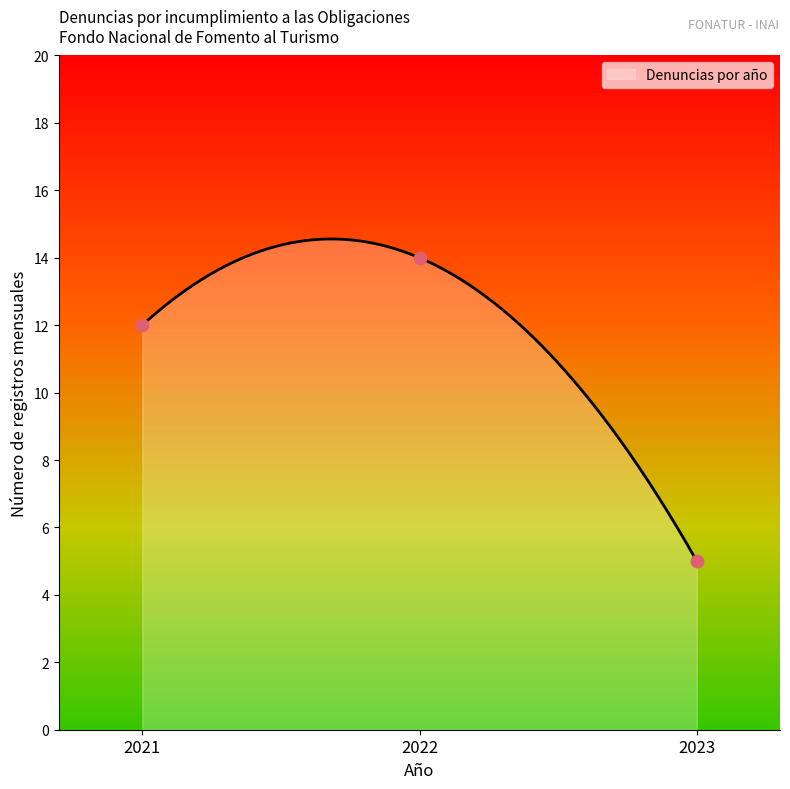

What is the change in value from 2021 to 2022?

+2